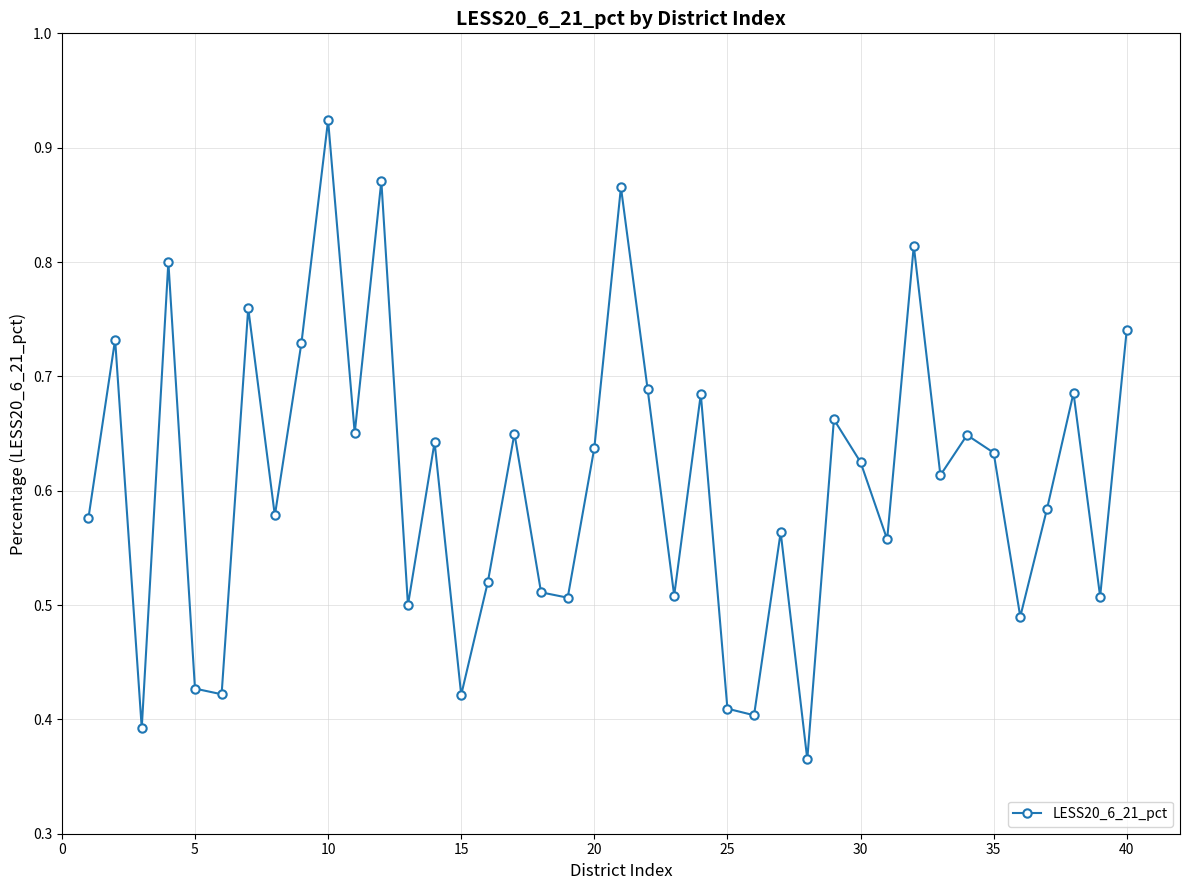

How many interior local peaks (higher than both neighbors) does the data have?

14